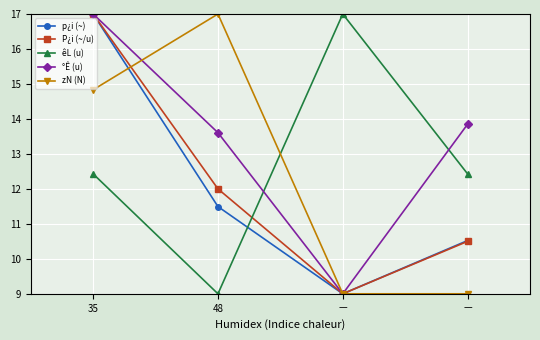

How many lines are shown in the chart?

5